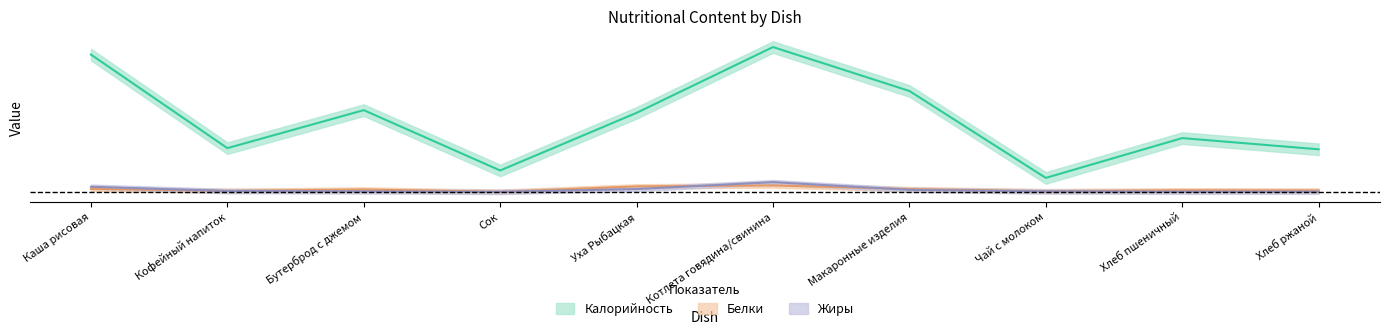

At Чай с молоком, list the series in order from smallest to largest.

Жиры, Белки, Калорийность